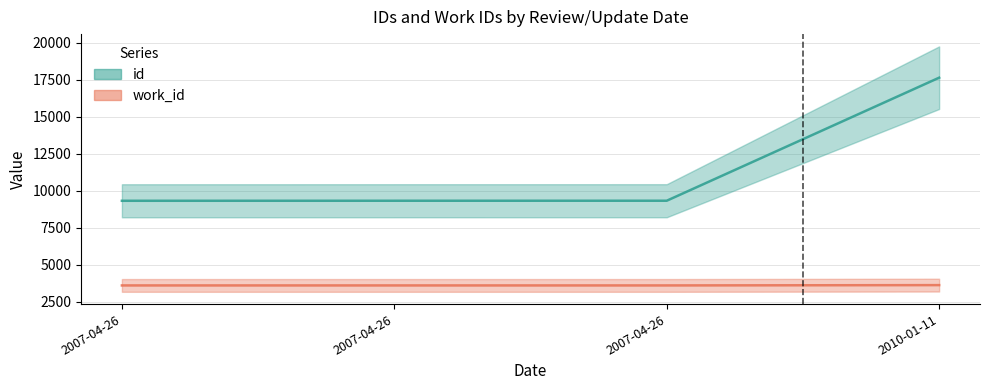

List the labels in order of id value, largest first.

2010-01-11, 2007-04-26, 2007-04-26, 2007-04-26